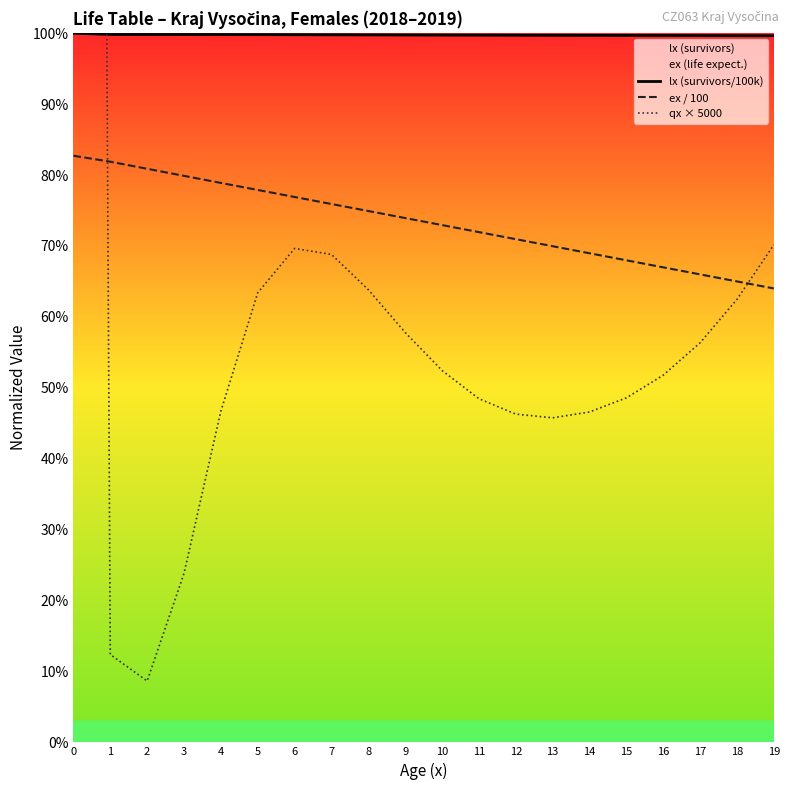

What are all the series names shown in the legend?

lx (survivors/100k), ex / 100, qx × 5000